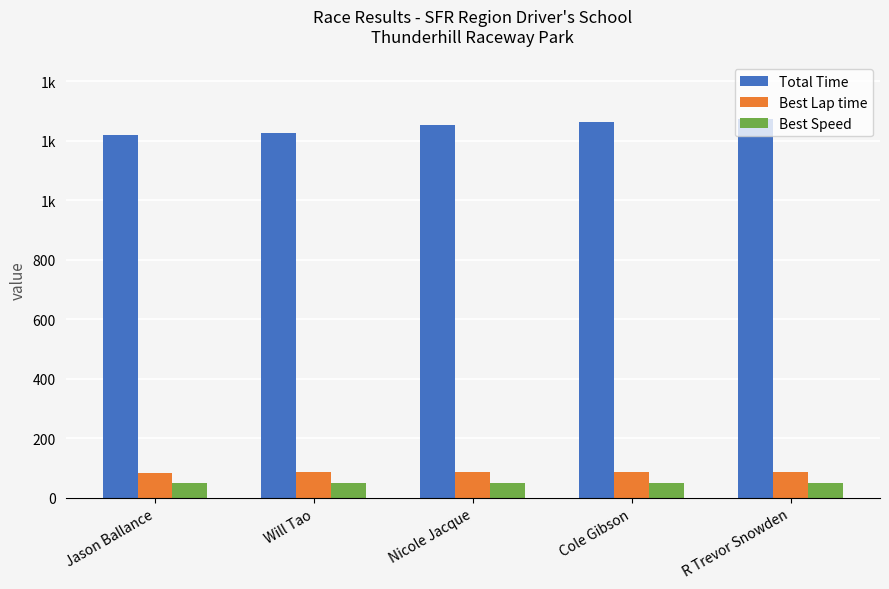

Reading right to left, what are all the values shown in this chart?

Total Time: R Trevor Snowden=1271.7	Cole Gibson=1262.6	Nicole Jacque=1252.8	Will Tao=1225.7	Jason Ballance=1219.5
Best Lap time: R Trevor Snowden=88.2	Cole Gibson=86.2	Nicole Jacque=85.8	Will Tao=85.4	Jason Ballance=84.2
Best Speed: R Trevor Snowden=48.1	Cole Gibson=49.3	Nicole Jacque=49.5	Will Tao=49.7	Jason Ballance=50.4